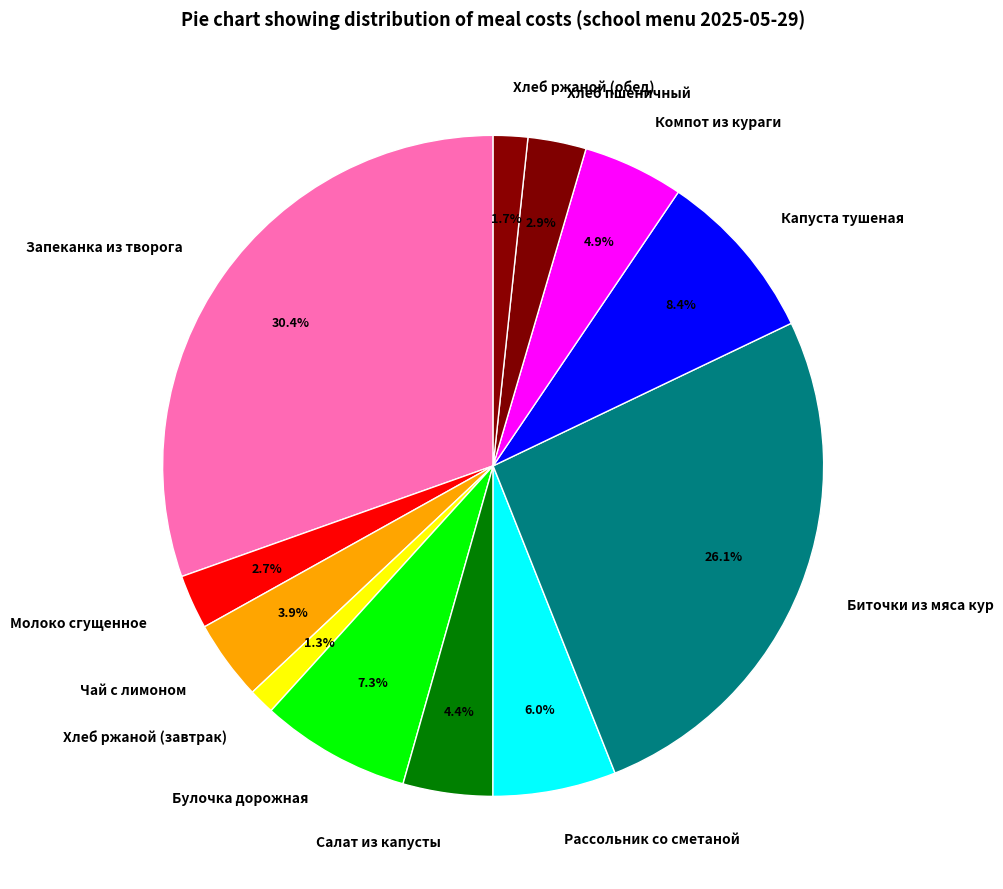

The Хлеб ржаной (завтрак) slice represents 1% of the pie. True or false?

True